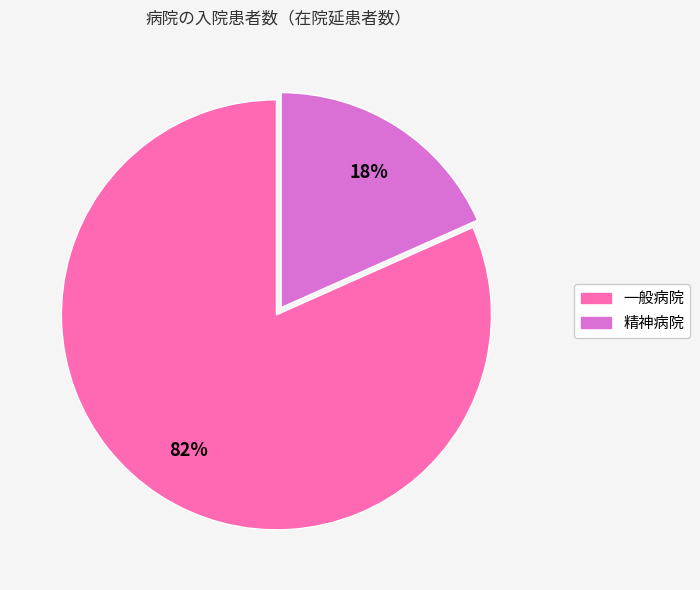

Rank the categories by value from highest to lowest.

一般病院, 精神病院